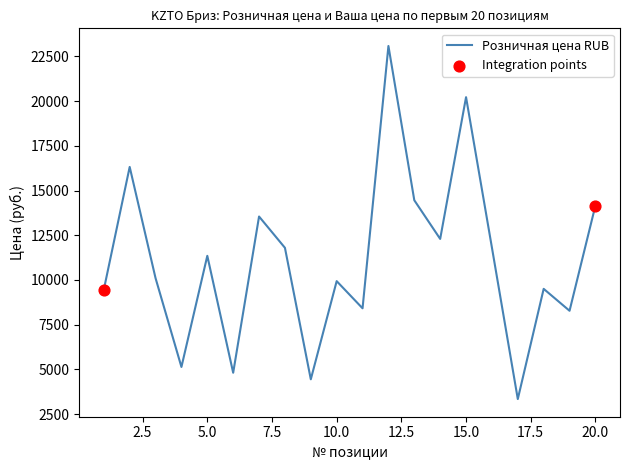

What is the difference between the maximum and minimum values?

19730